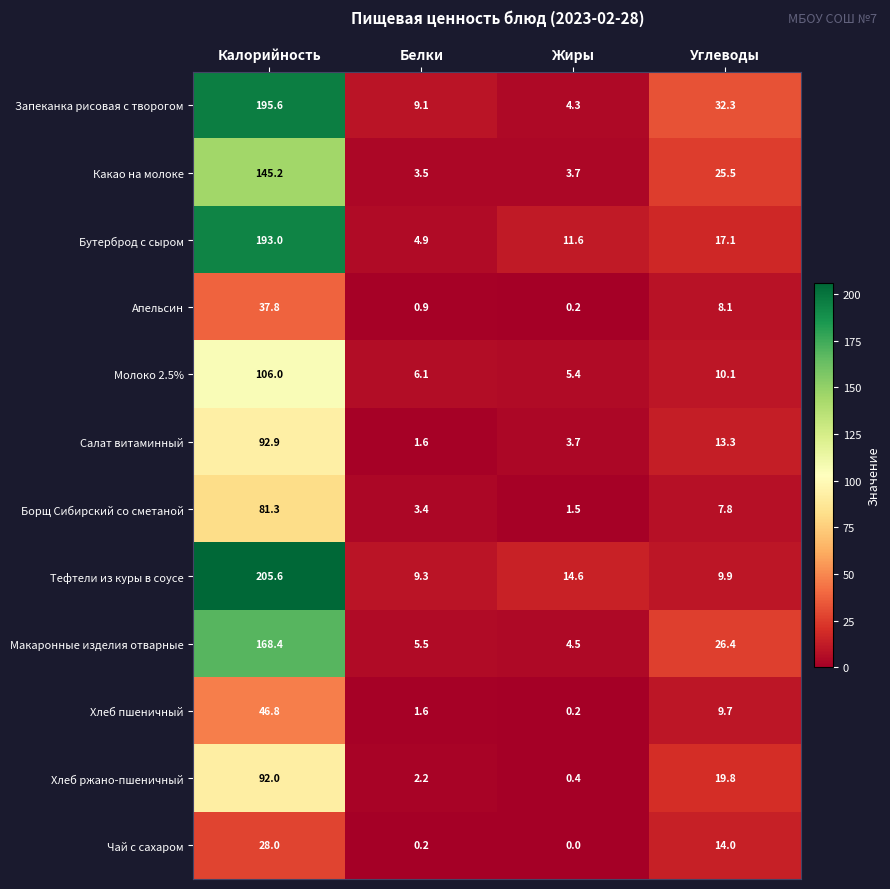

What is the sum of all Какао на молоке values?

177.9